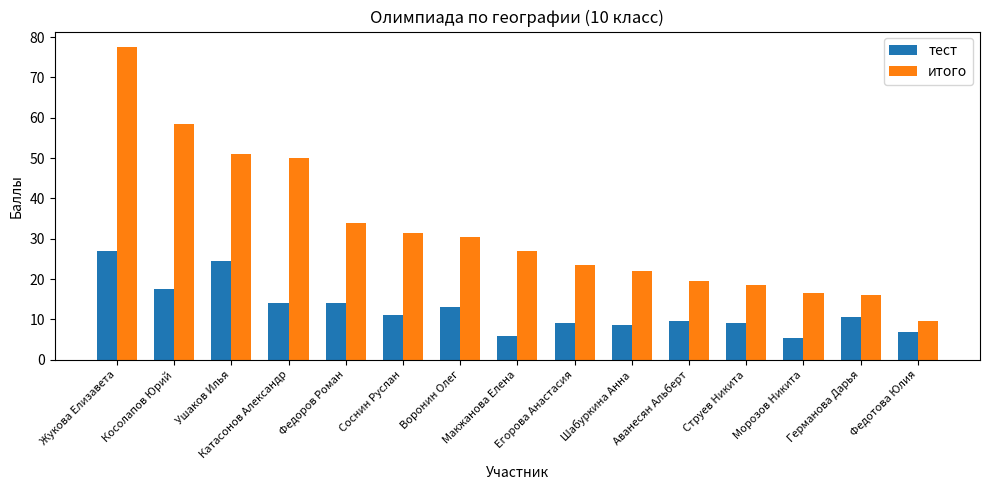

The value of итого at Косолапов Юрий is 58.5. True or false?

True